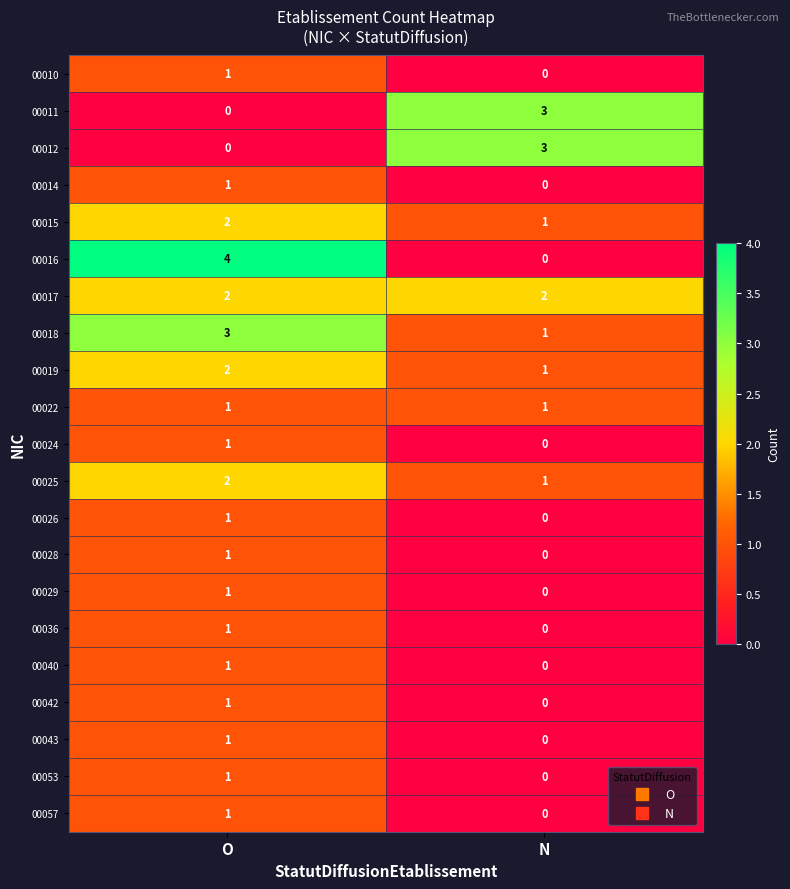

The value of 00011 at N is 5. True or false?

False